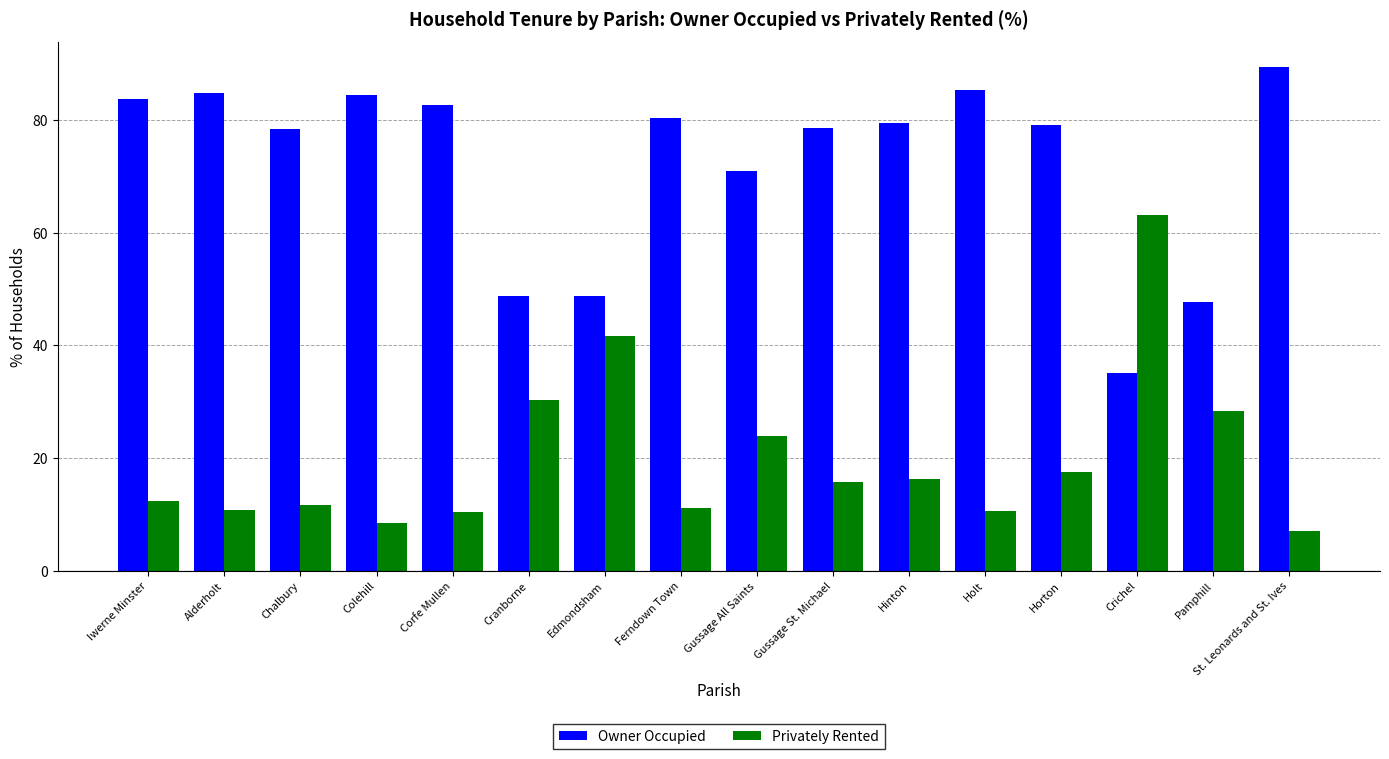

What is the value of the Privately Rented bar at the 6th from the left?

30.3